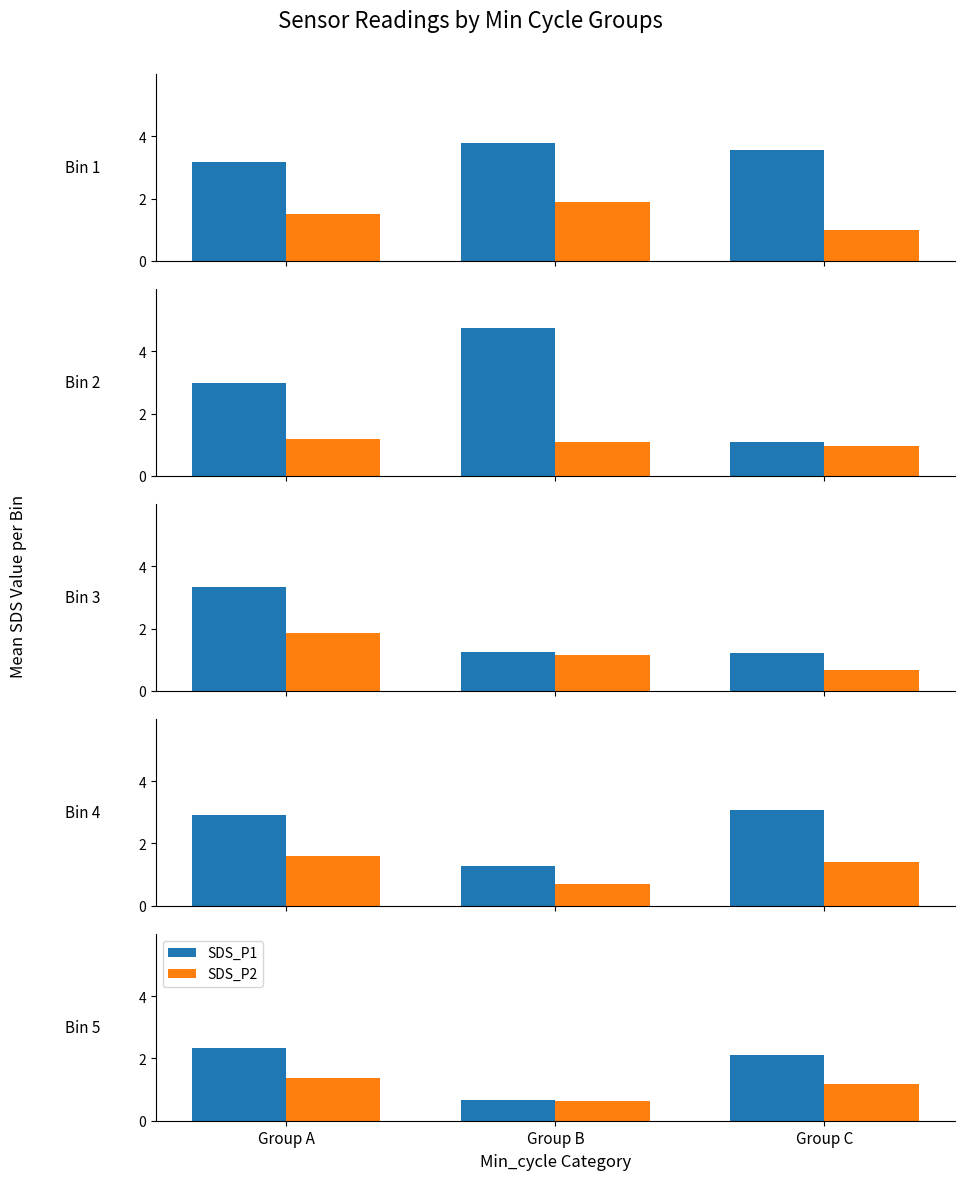

What is the minimum value for SDS_P2?

0.6